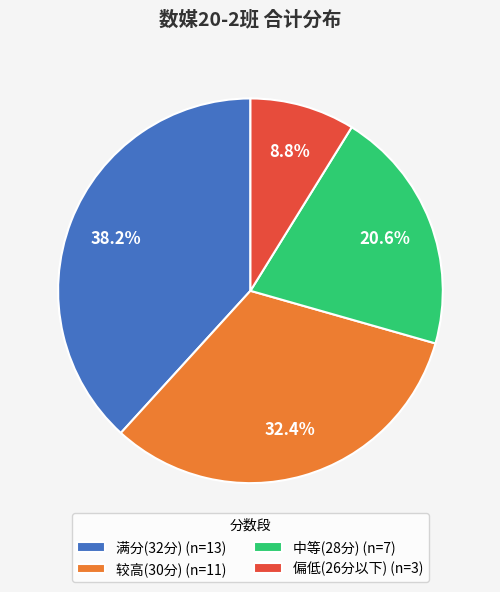

How much of the chart is everything except 满分(32分) (n=13)?

61.8%